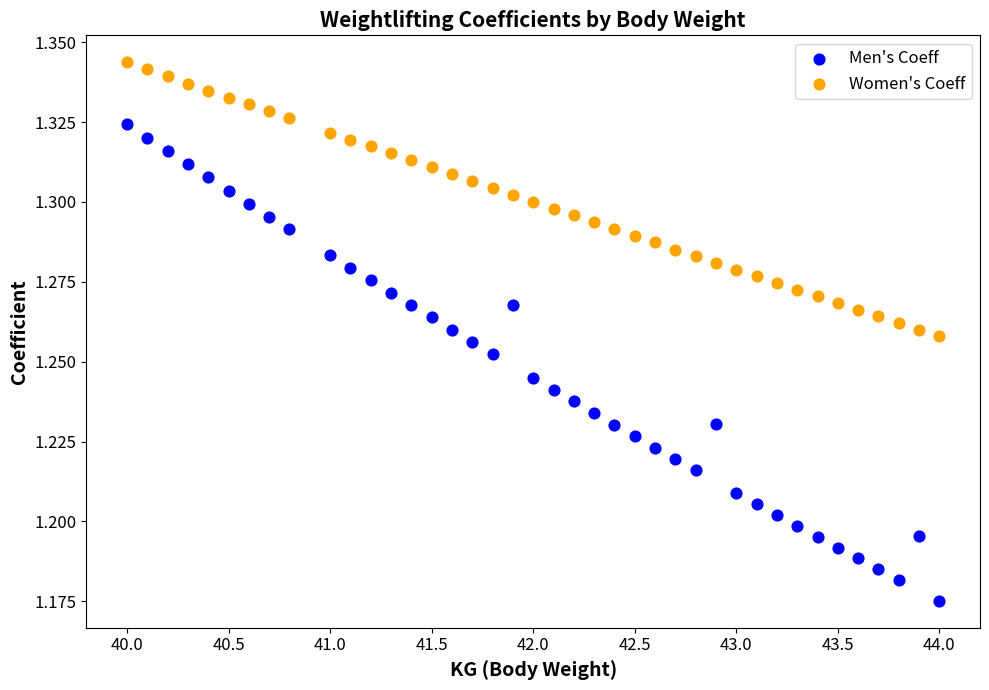

Which series has the widest spread of Y values?

Men's Coeff